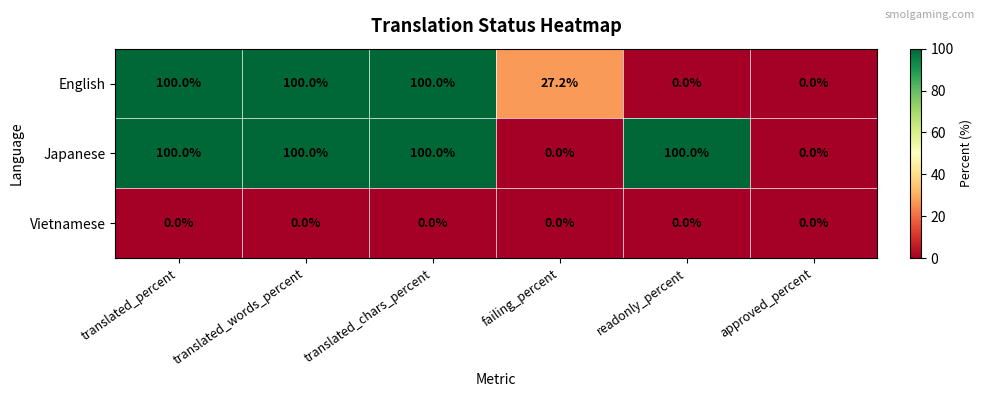

Which series has the largest total across all categories?

Japanese